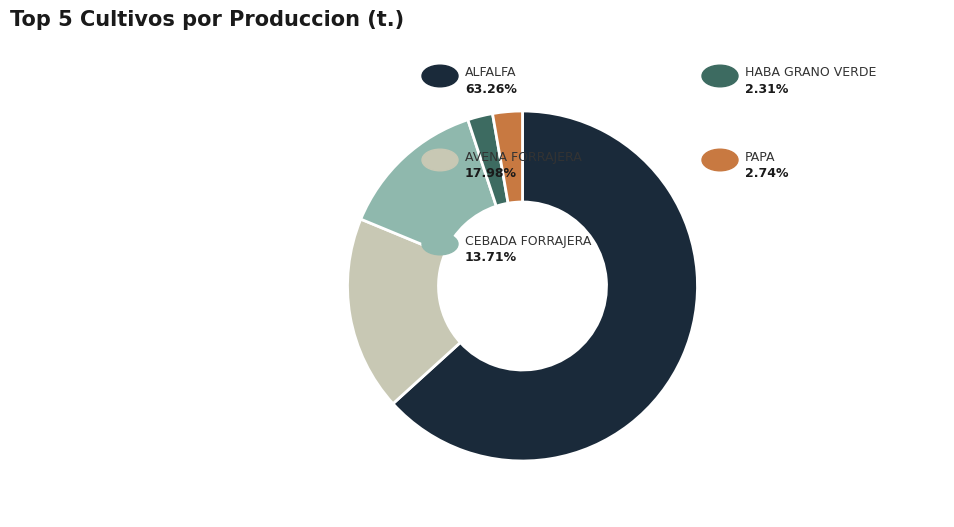

Does any single category account for the majority?

Yes